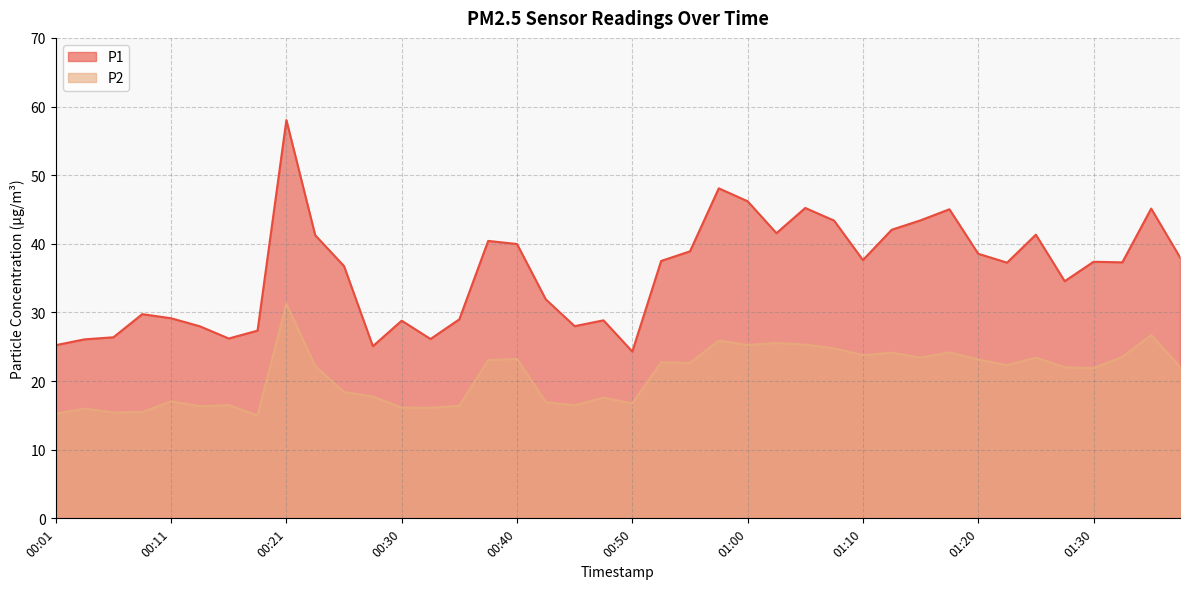

Between 00:18 and 00:35, which series saw the biggest shift?

P1